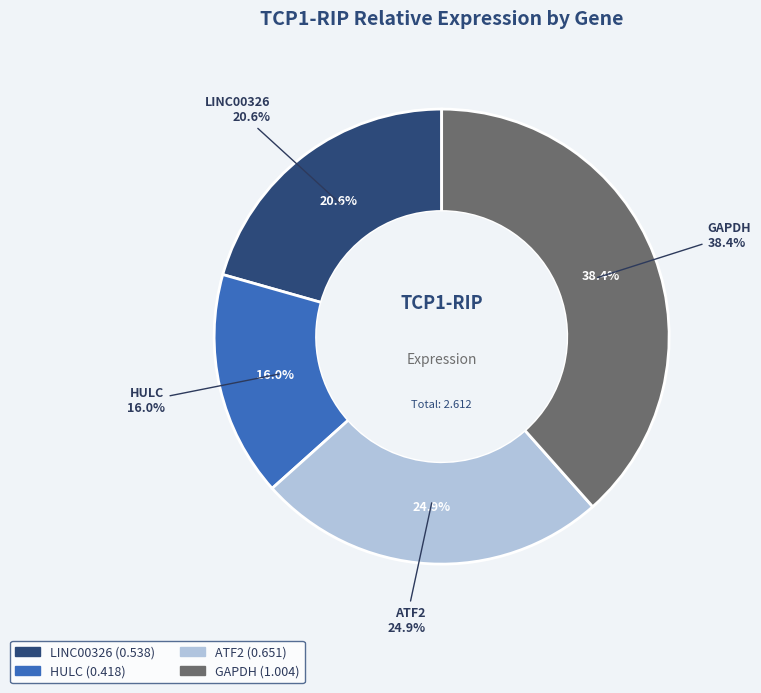

How many segments does this pie chart have?

4